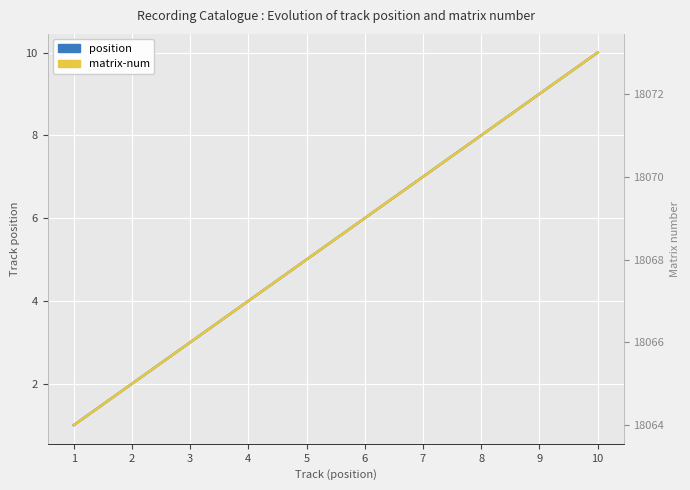

Between 1 and 10, which is larger?

10